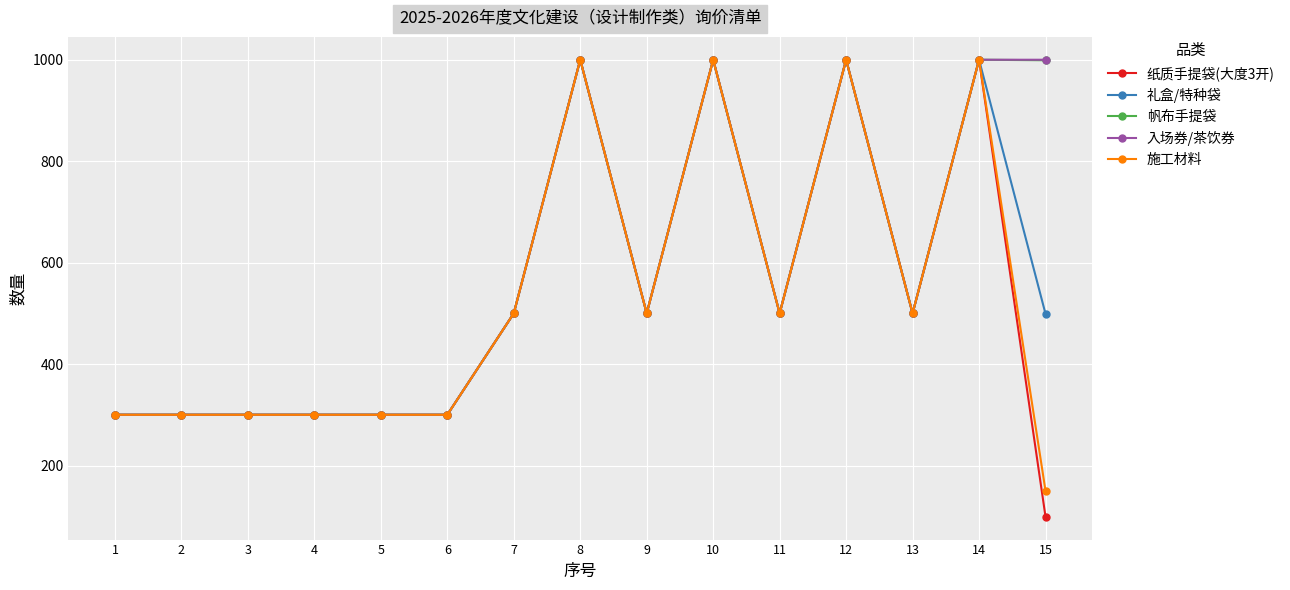

At how many categories does at least one series exceed 391?

9